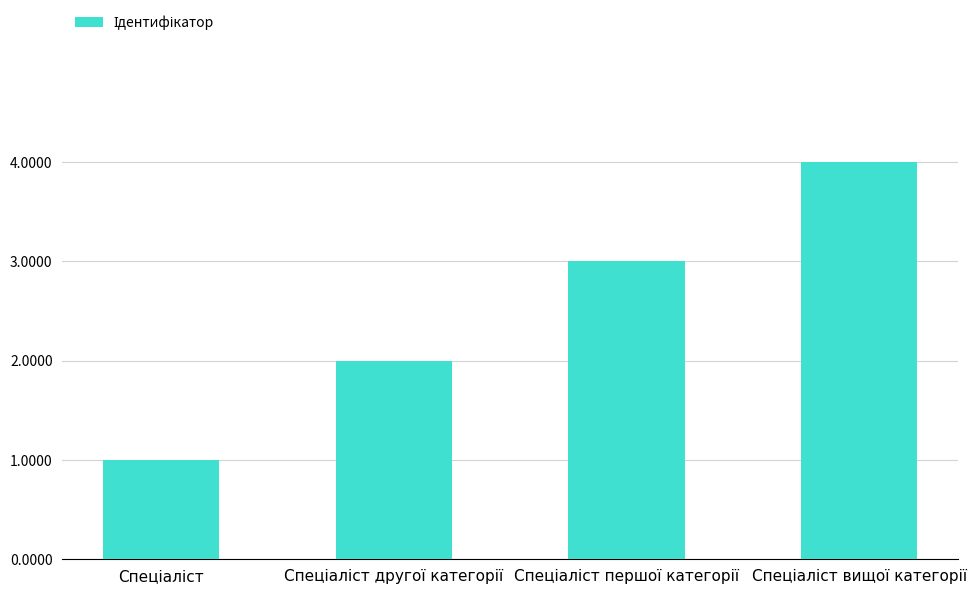

What is the difference between the maximum and minimum values?

3